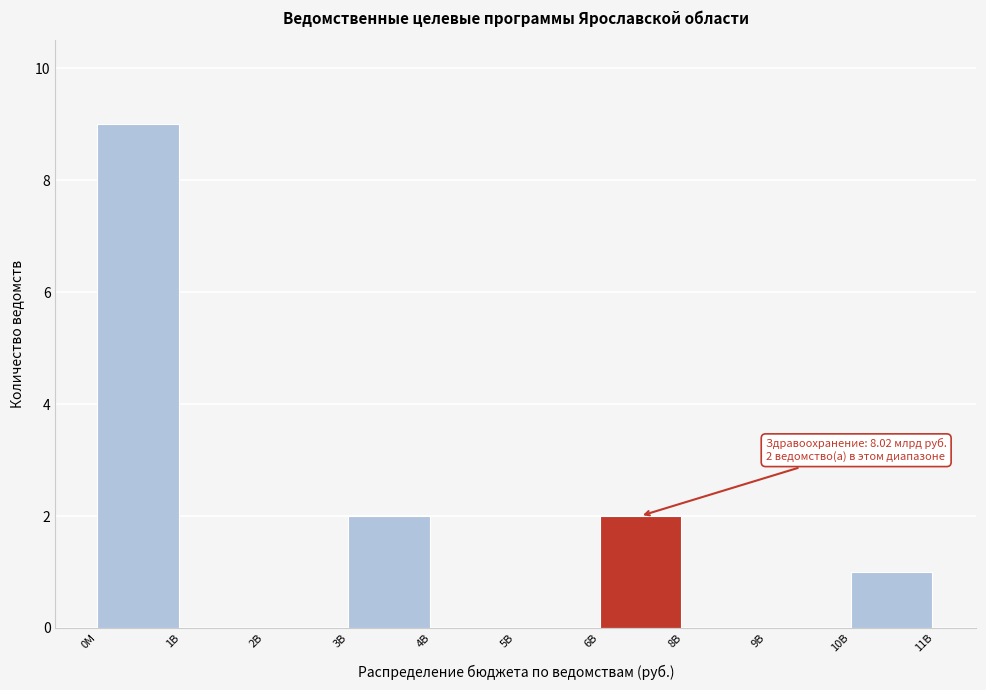

What is the sum of all values?

14